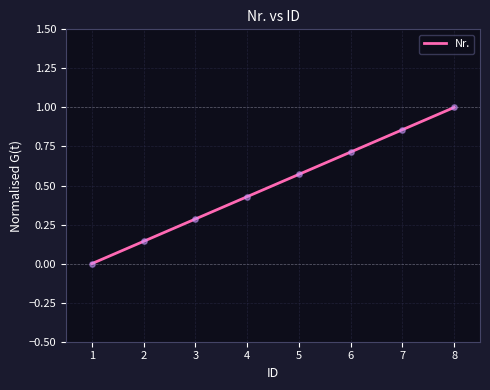

What is the change in value from 6 to 8?

+0.3